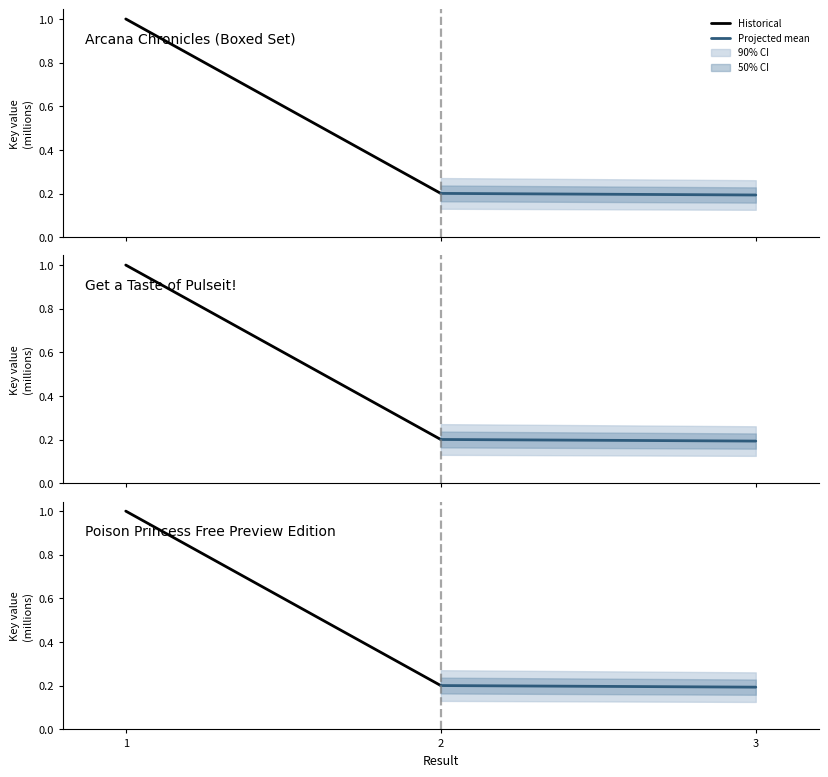

Count the Projected mean values in the range 0 to 1.

2